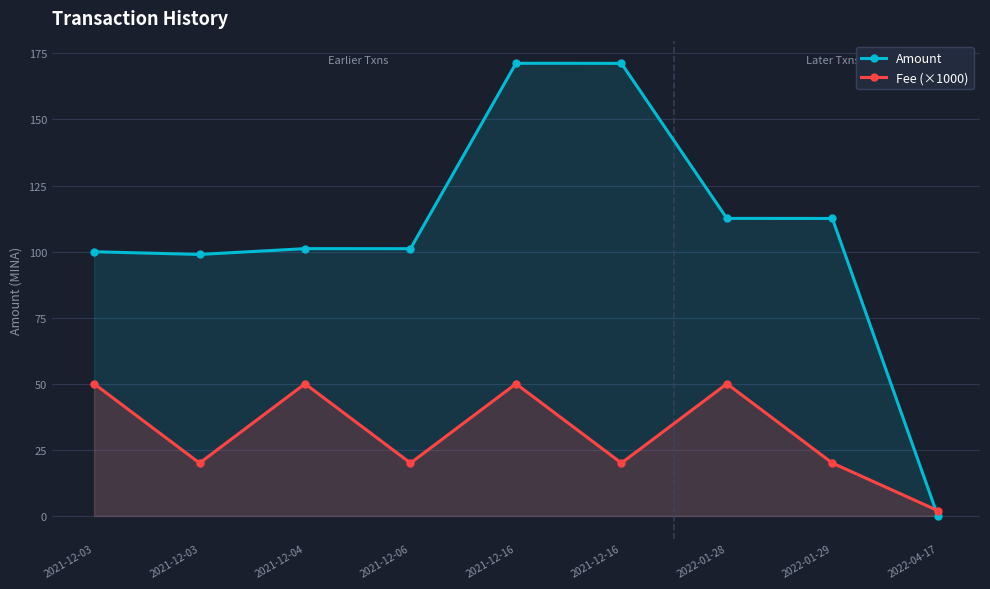

True or false: Fee (×1000) has a value of 50.0 at 2022-01-28.

True